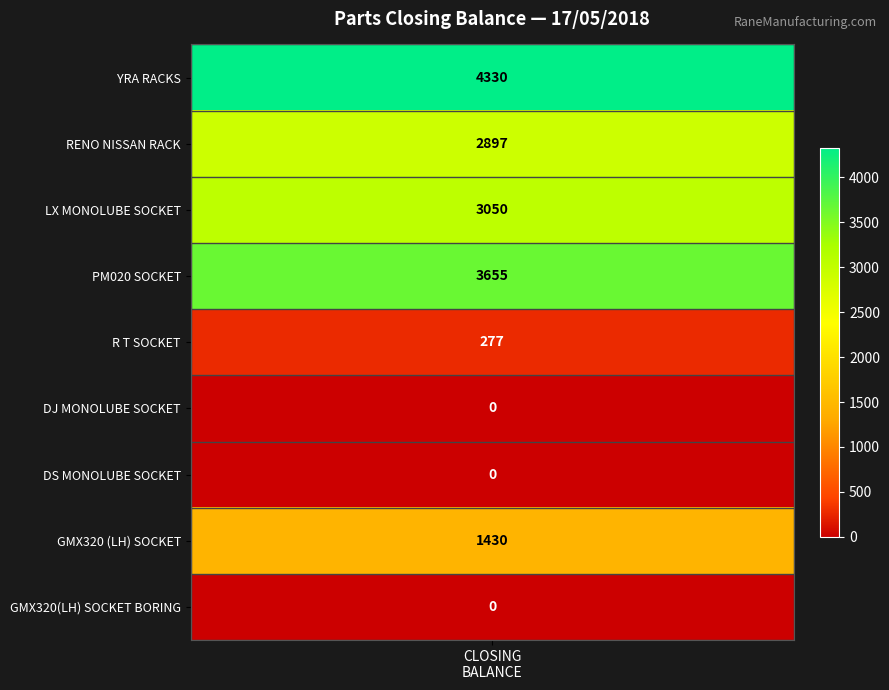

Is it true that YRA RACKS equals 1508 at 6?

False